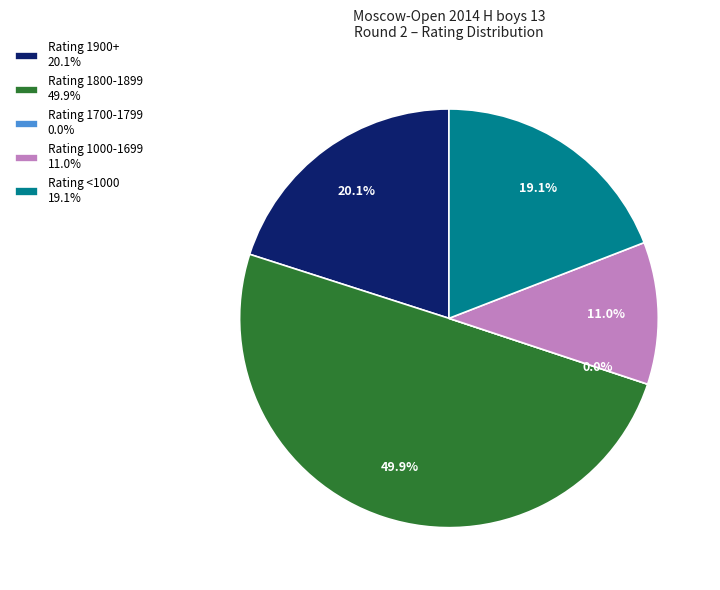

Is it true that Suchkov Alexander is 19% of the pie?

False